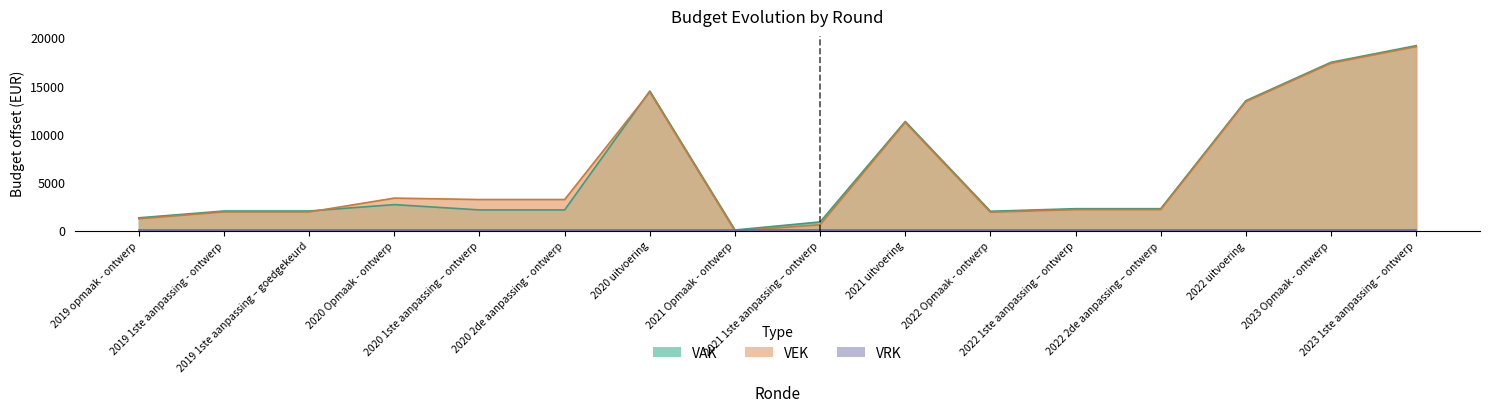

Rank the categories by VEK value from lowest to highest.

2021 Opmaak - ontwerp, 2021 1ste aanpassing – ontwerp, 2019 opmaak - ontwerp, 2022 Opmaak - ontwerp, 2019 1ste aanpassing - ontwerp, 2019 1ste aanpassing – goedgekeurd, 2022 1ste aanpassing – ontwerp, 2022 2de aanpassing – ontwerp, 2020 1ste aanpassing – ontwerp, 2020 2de aanpassing - ontwerp, 2020 Opmaak - ontwerp, 2021 uitvoering, 2022 uitvoering, 2020 uitvoering, 2023 Opmaak - ontwerp, 2023 1ste aanpassing – ontwerp